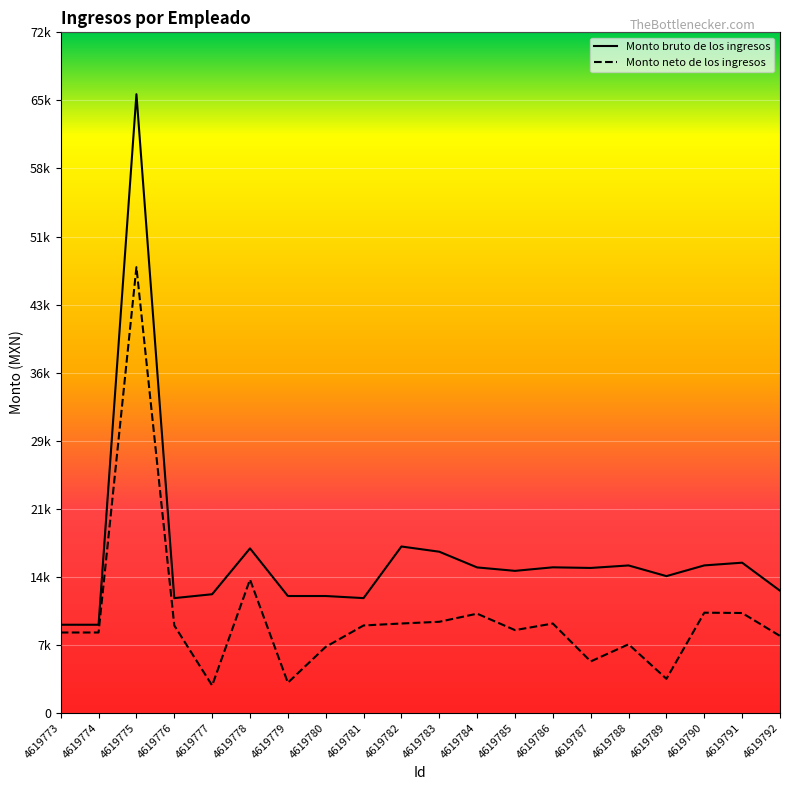

Where is Monto bruto de los ingresos nearest to the value 37836?

4619782